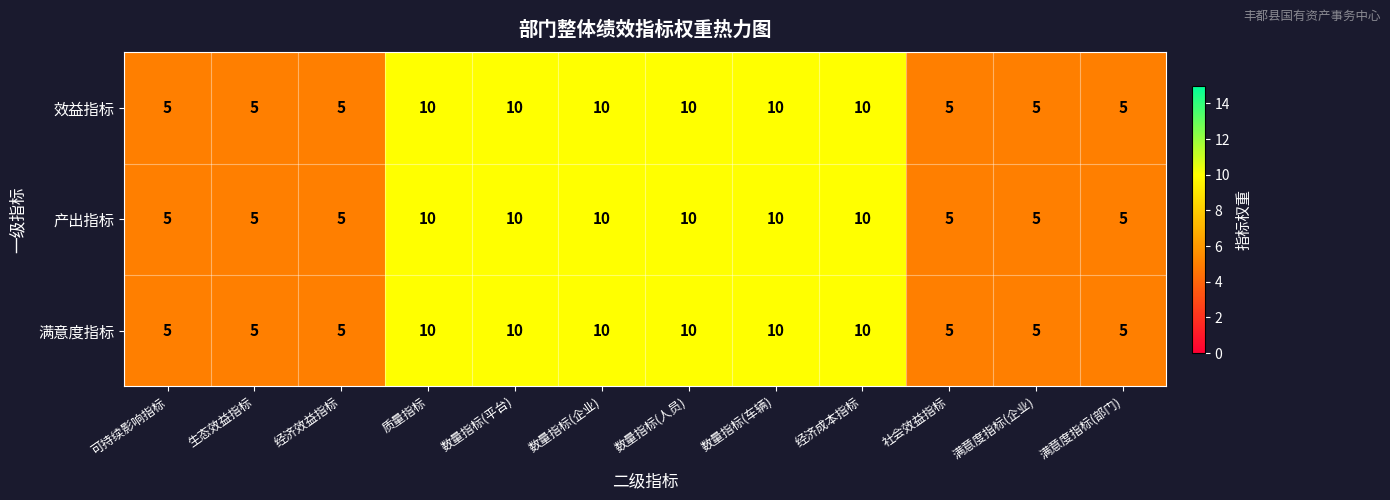

At how many categories does at least one series exceed 6?

6